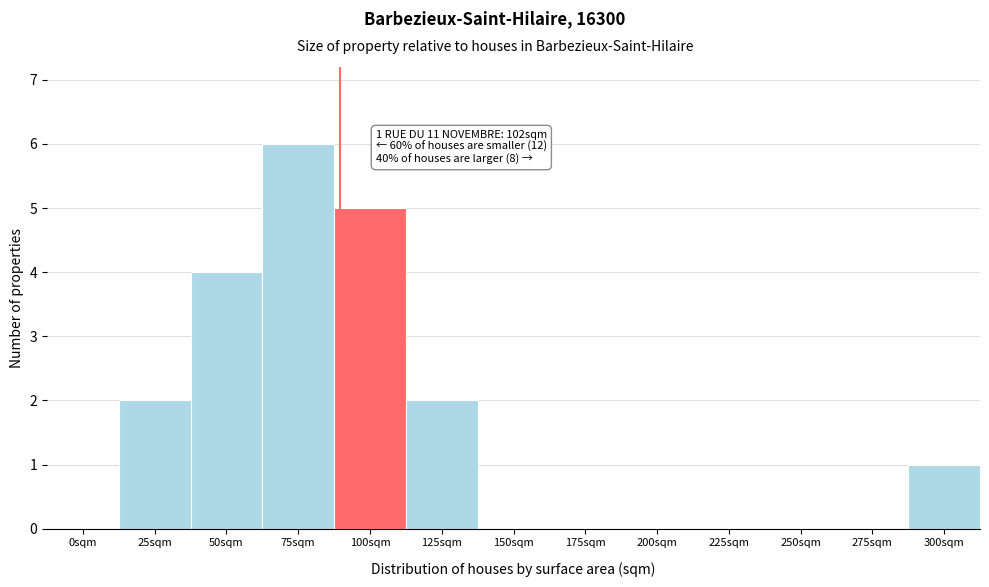

Reading left to right, extract all data points from this chart.

0sqm=0	25sqm=2	50sqm=4	75sqm=6	100sqm=5	125sqm=2	150sqm=0	175sqm=0	200sqm=0	225sqm=0	250sqm=0	275sqm=0	300sqm=1